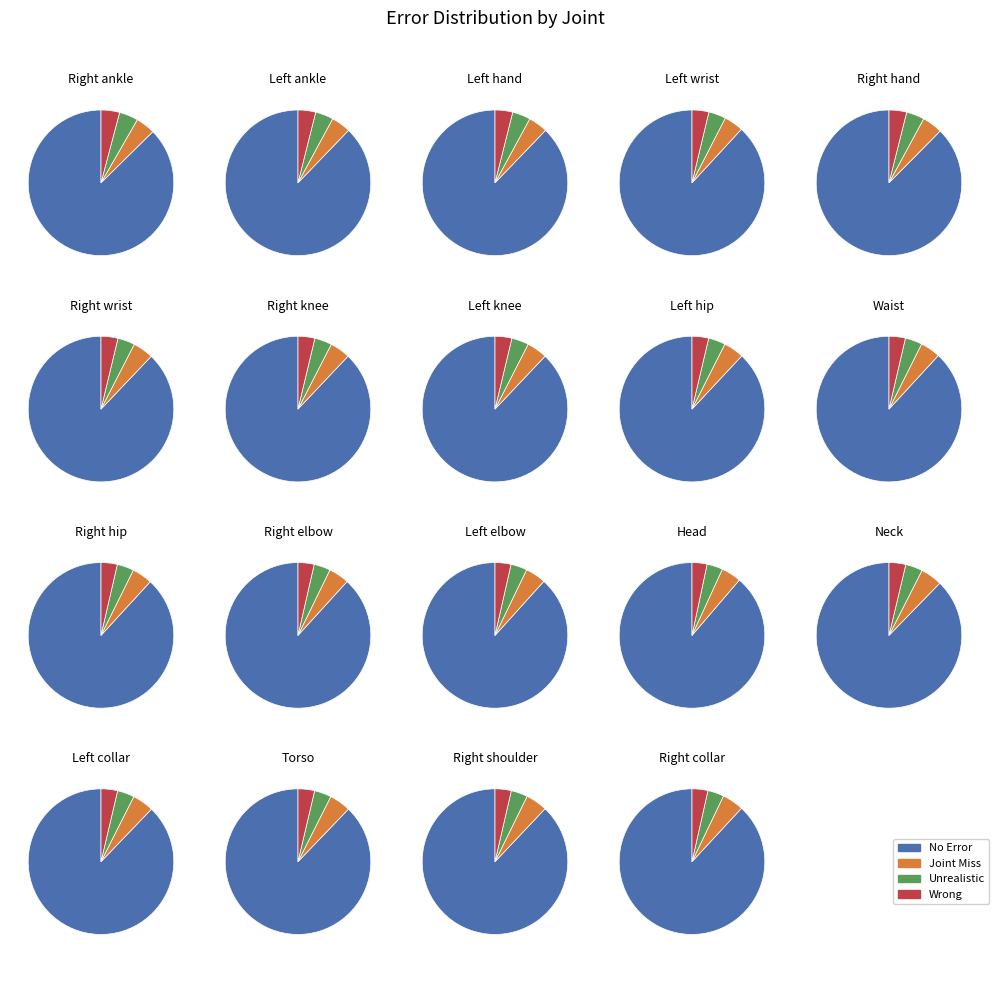

Is CHRIS DAY the majority of the pie?

No